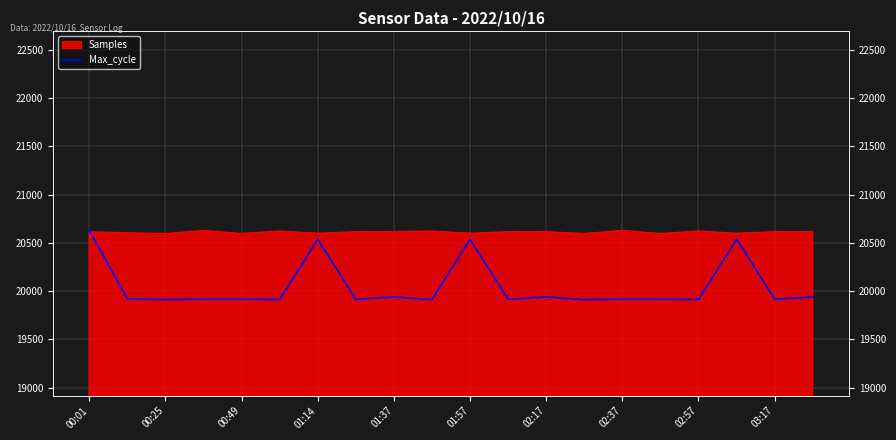

What is the change in value from 02:37 to 10?

+621